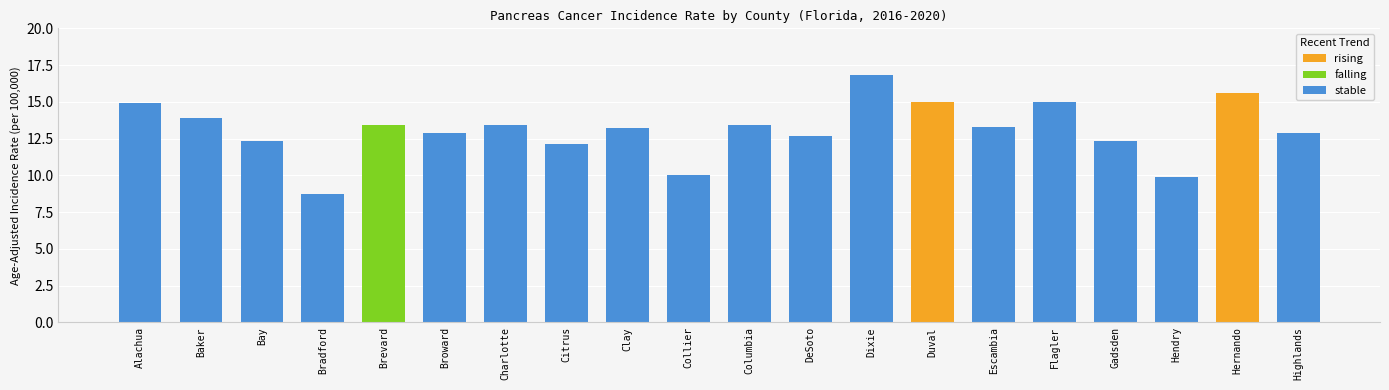

How many bars are there in total?

20